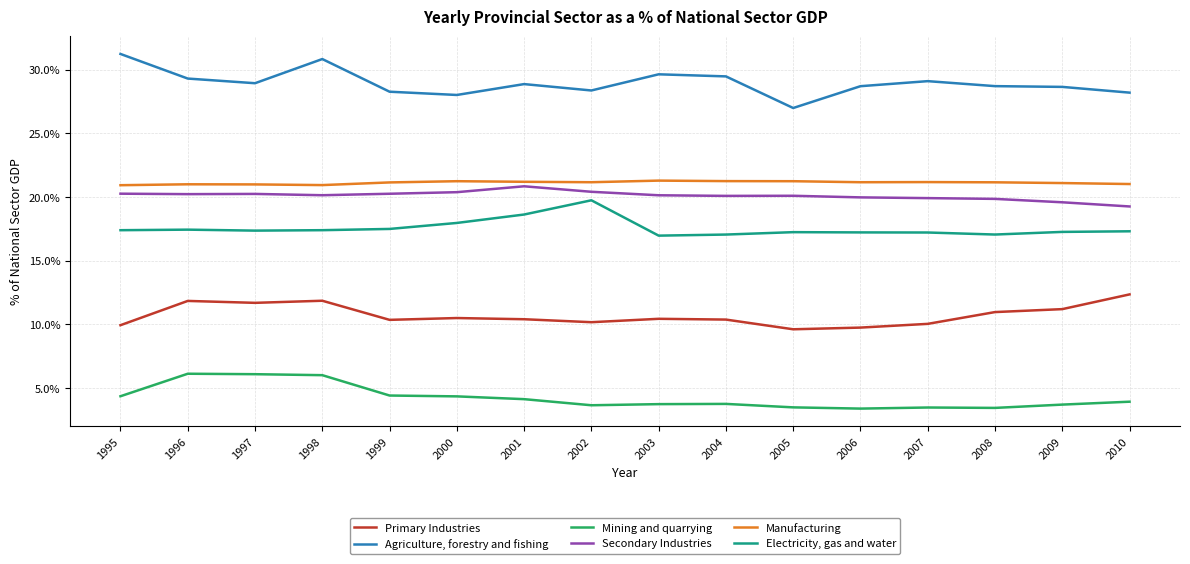

The value of Secondary Industries at 2005 is 20.1. True or false?

True